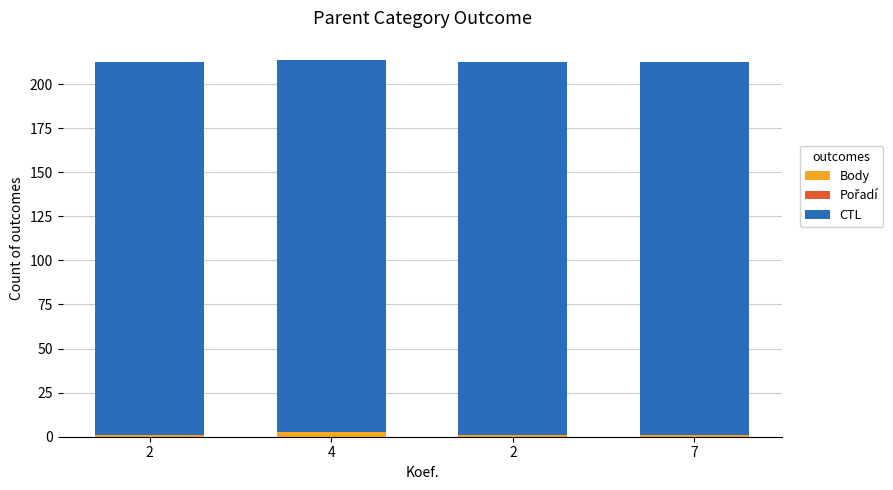

Does the chart contain stacked bars?

Yes